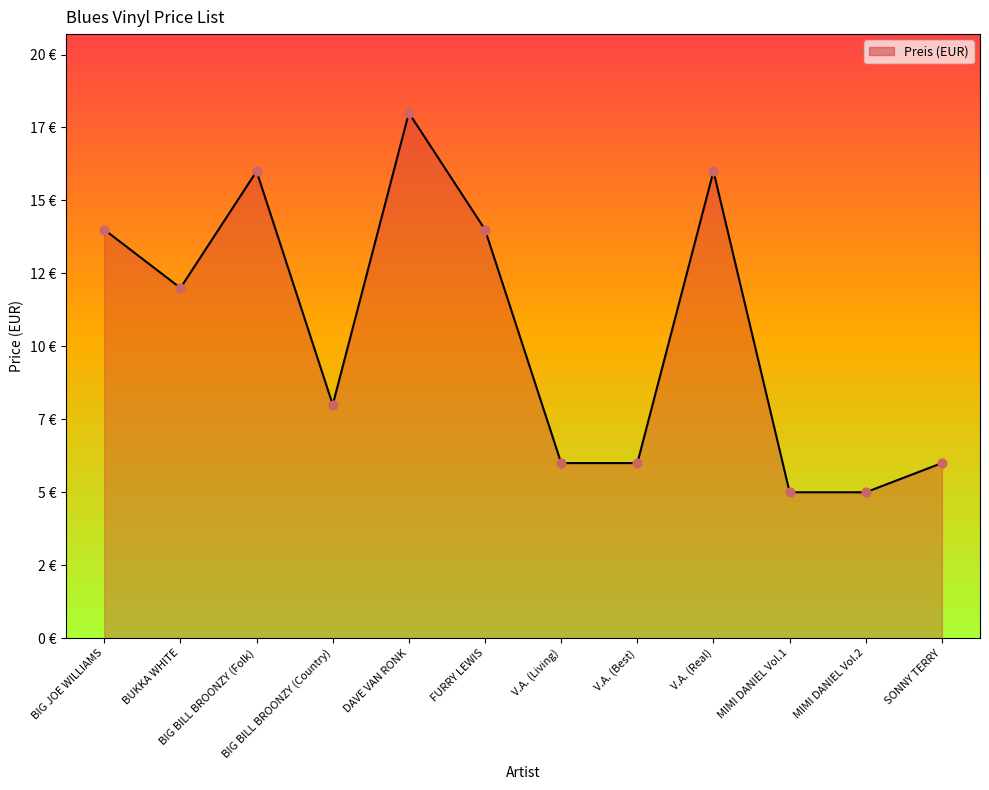

Approximately how many times larger is the value at DAVE VAN RONK compared to V.A. (Living)?

3.0